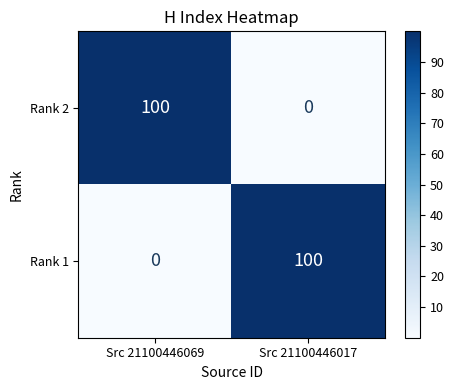

What is the difference between the highest and lowest values at Src 21100446017?

100